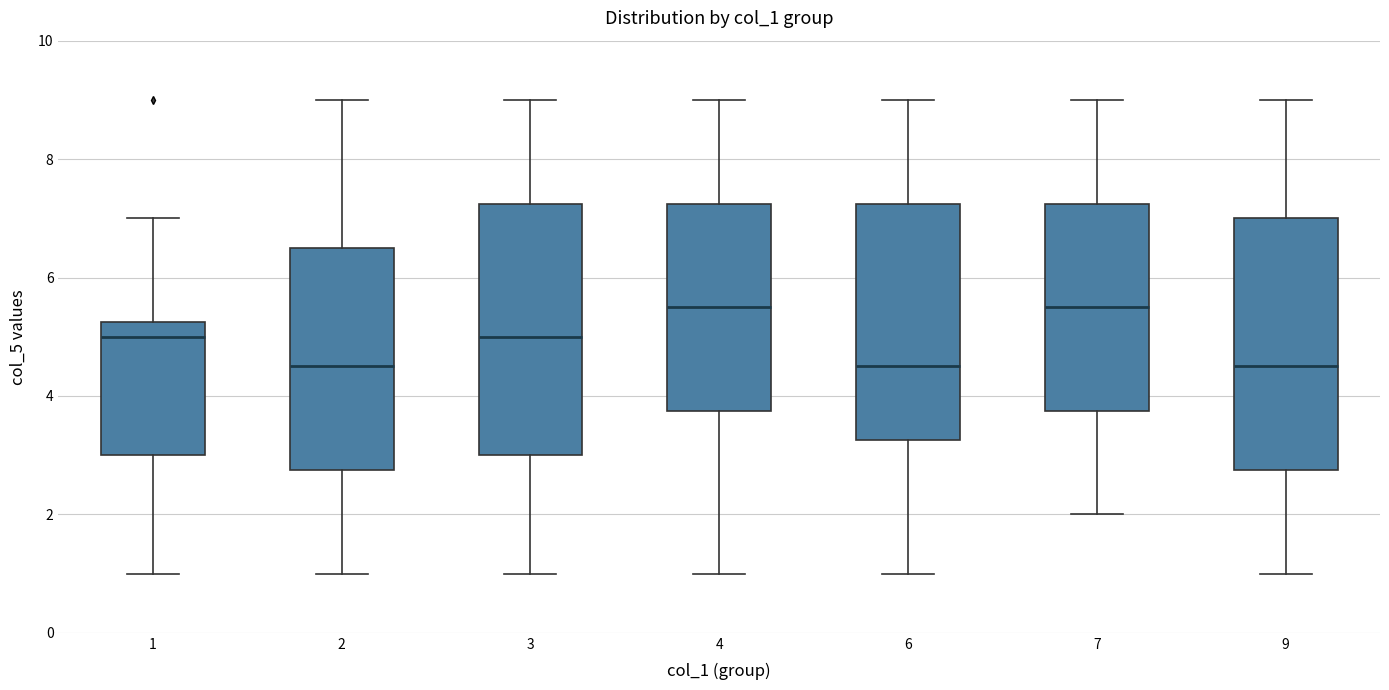

Where is the lower edge of the box at x = 7 on the y-axis? The values are not printed on the chart, so give them approximately, as read against the axis.

3.8